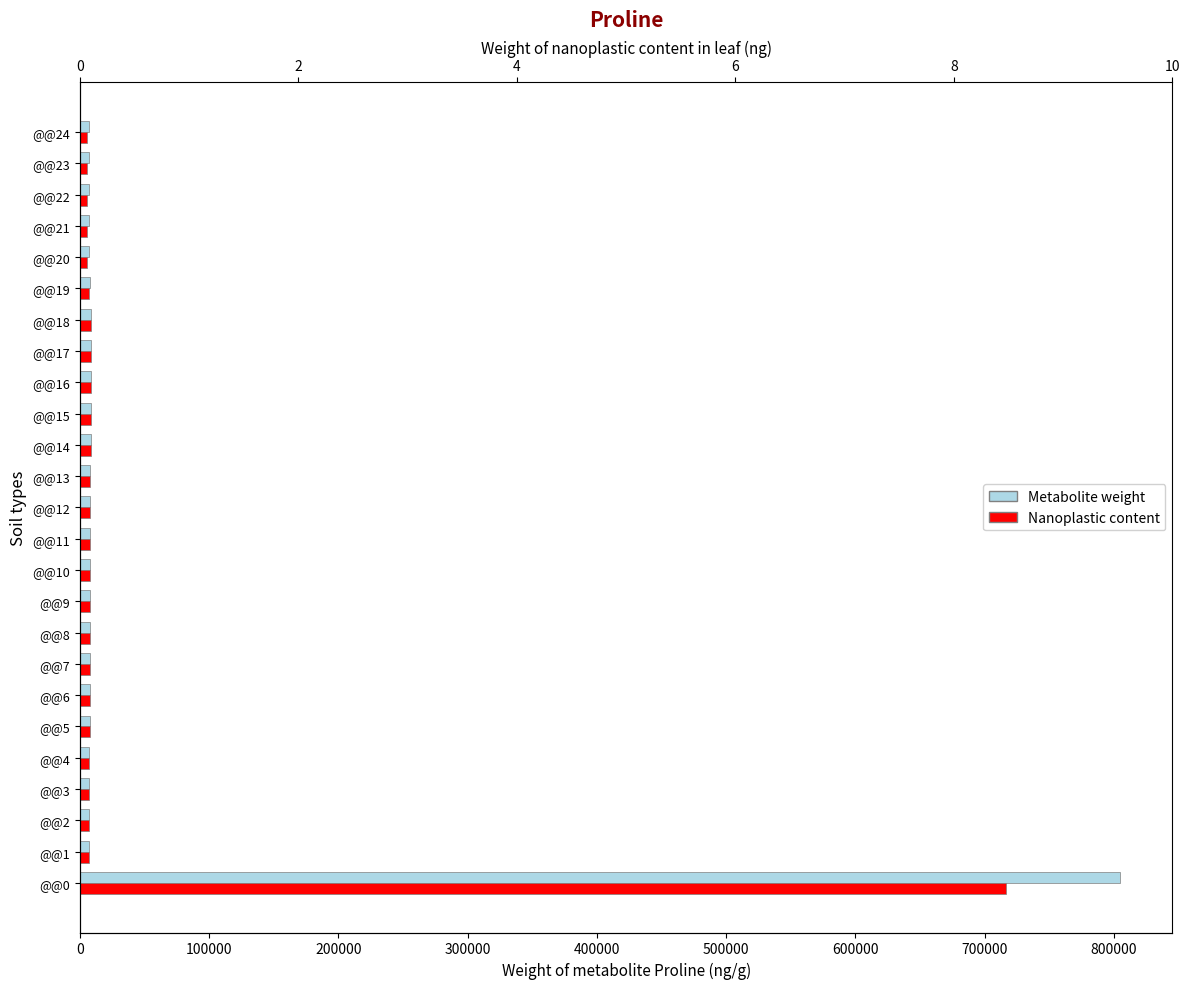

Reading left to right, what are all the values shown in this chart?

Metabolite weight: 805002	6706	6987	7148	7320	7701	7597	7556	7965	7825	7650	7747	8047	8098	8308	8737	8699	8580	8825	7781	6785	6800	6911	6949	7140
Nanoplastic content: 716668	6676	6956	7120	7295	7675	7569	7532	7944	7794	7619	7725	8014	8060	8281	8686	8610	8497	8738	7266	5740	5466	5425	5365	5531